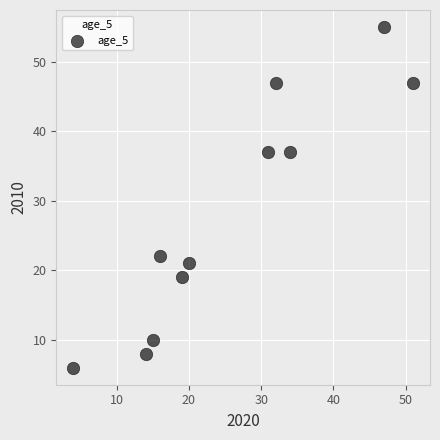

What is the average X value?

26